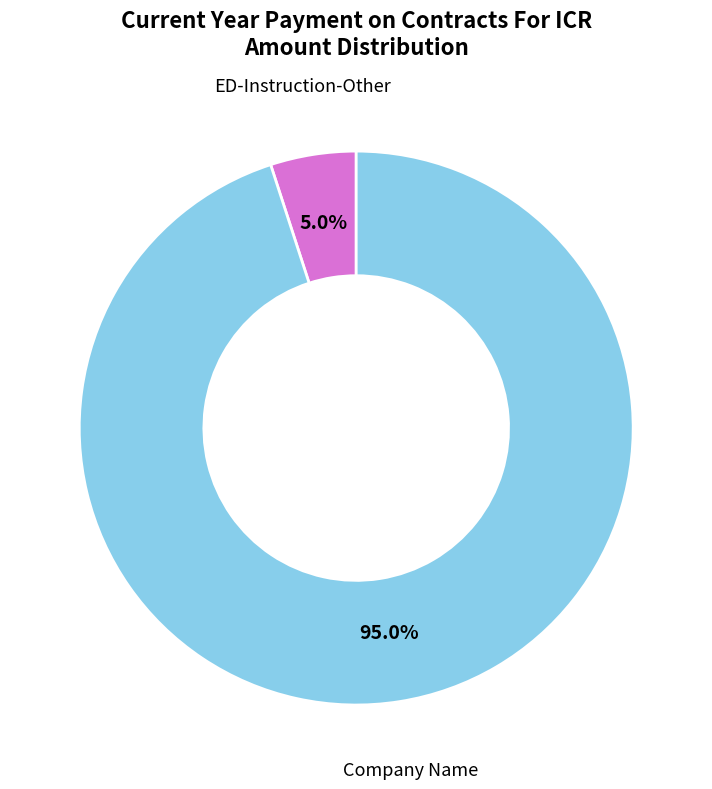

Is there any slice that represents more than half of the pie?

Yes